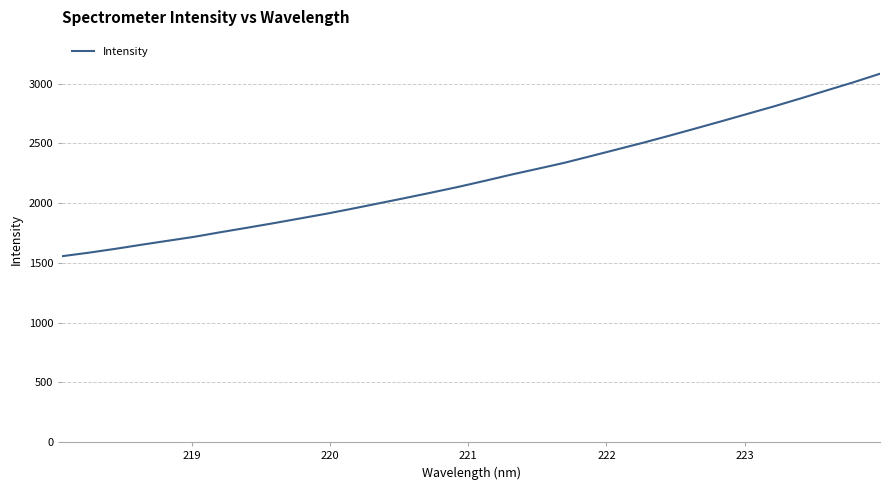

How many lines are shown in the chart?

1